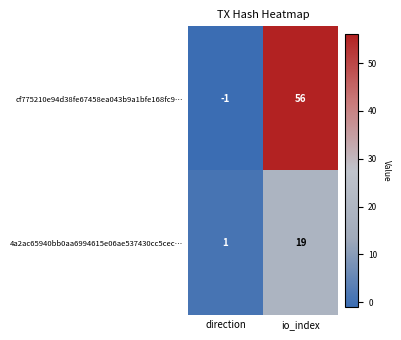

List the series in order of their peak value, lowest first.

4a2ac65940bb0aa6994615e06ae537430cc5cec…, cf775210e94d38fe67458ea043b9a1bfe168fc9…